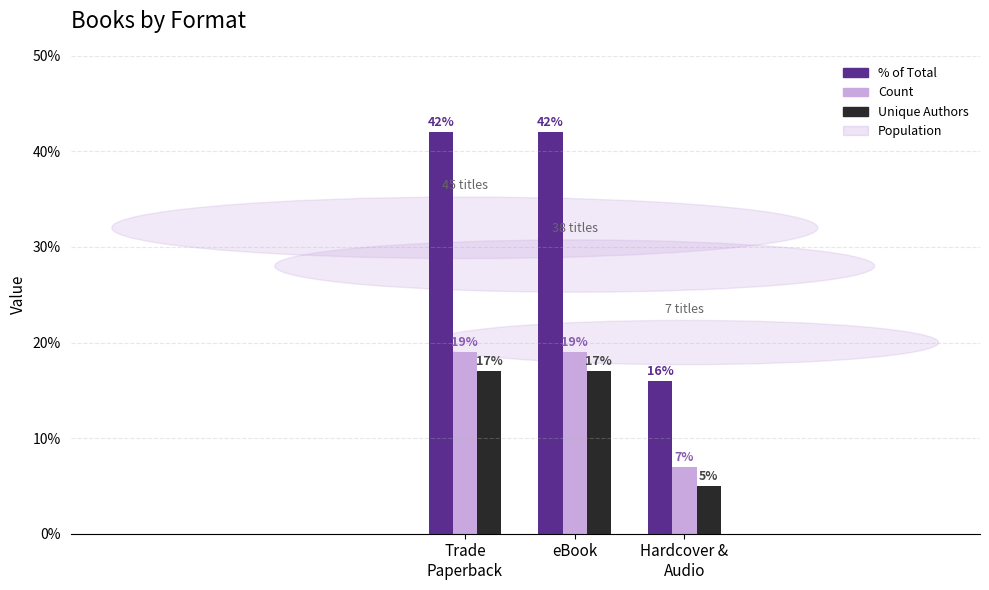

What is the value of the Unique Authors bar at the 3rd from the left?

5